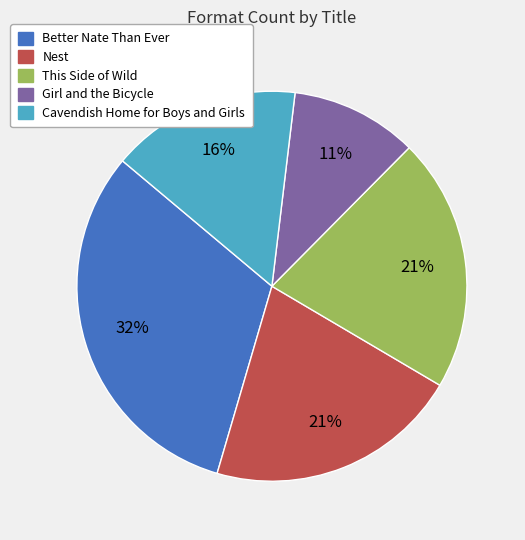

Is there any slice that represents more than half of the pie?

No